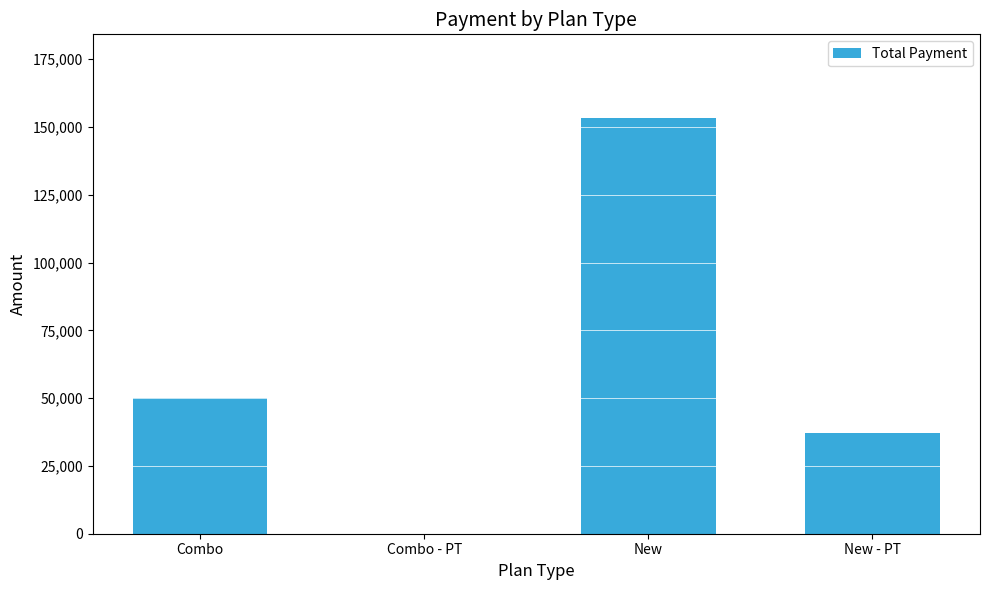

The value at Combo - PT is 0. True or false?

True